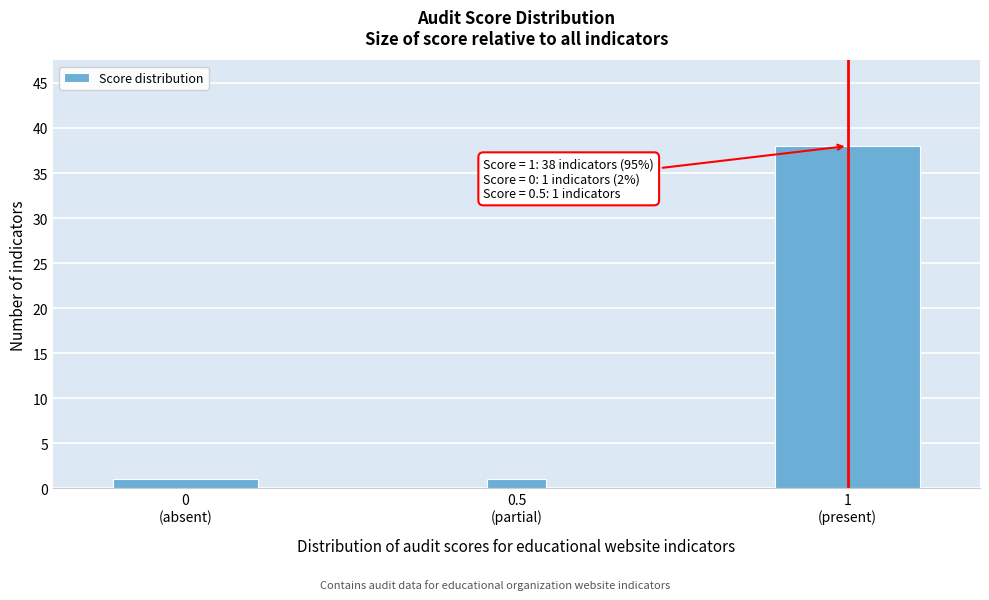

Reading left to right, list all the values displayed in this chart.

1	1	38